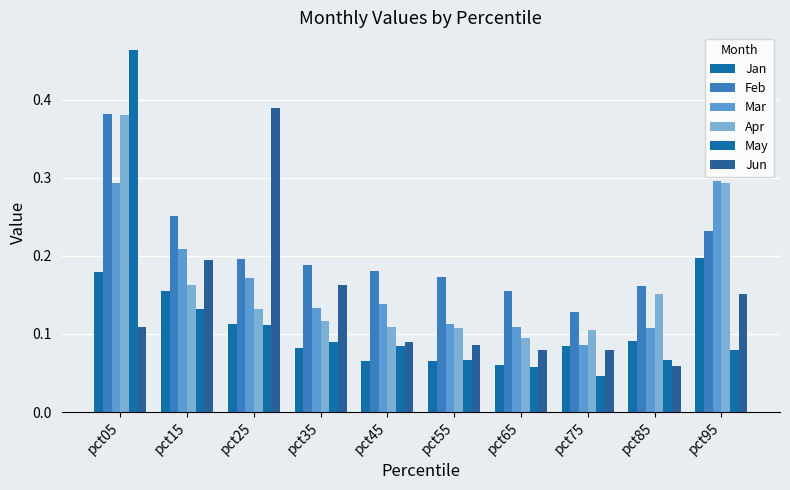

How many groups of bars are there?

10